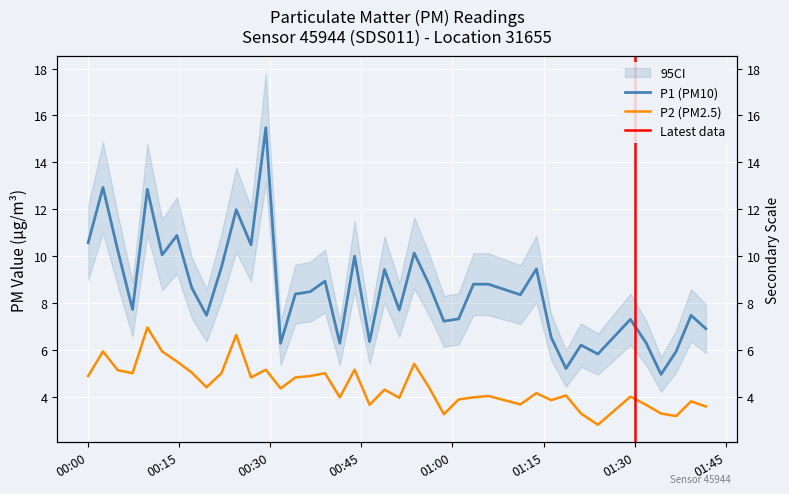

Is this an area chart (filled region under the line)?

No